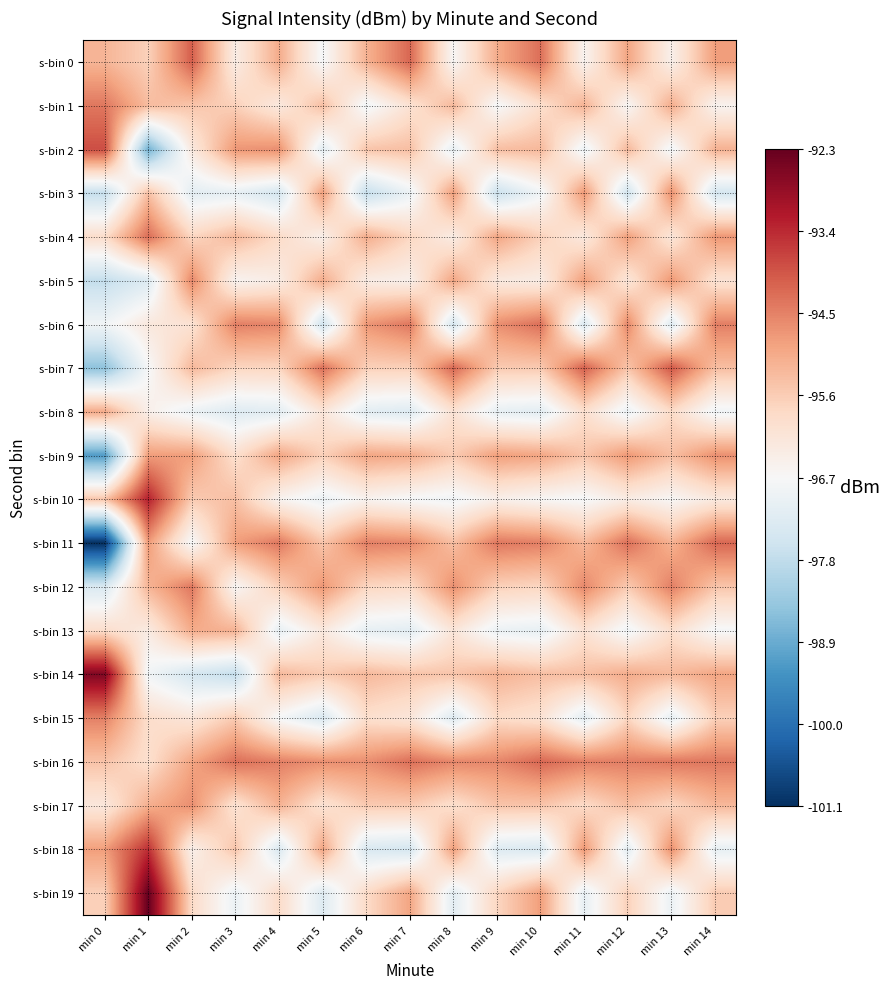

What is the total value across all series at min 11?

-1915.5